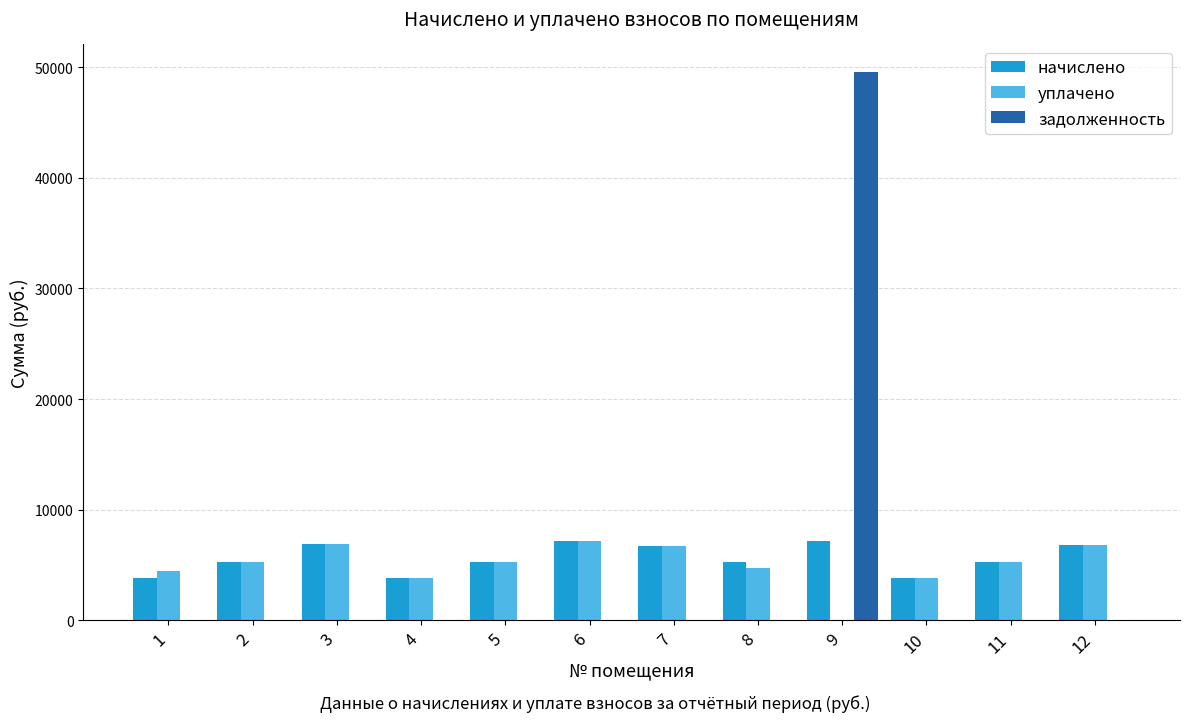

How many categories are shown in the chart?

12